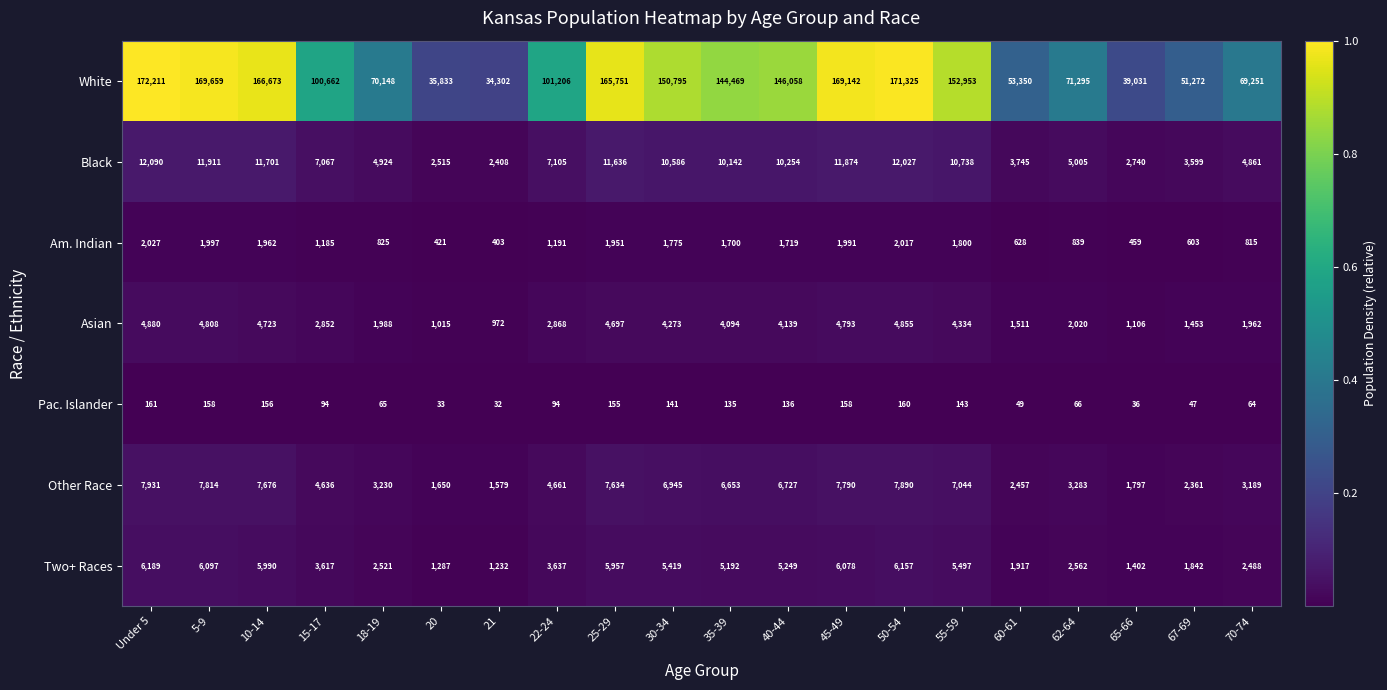

At which category is the sum across all series the highest?

Under 5